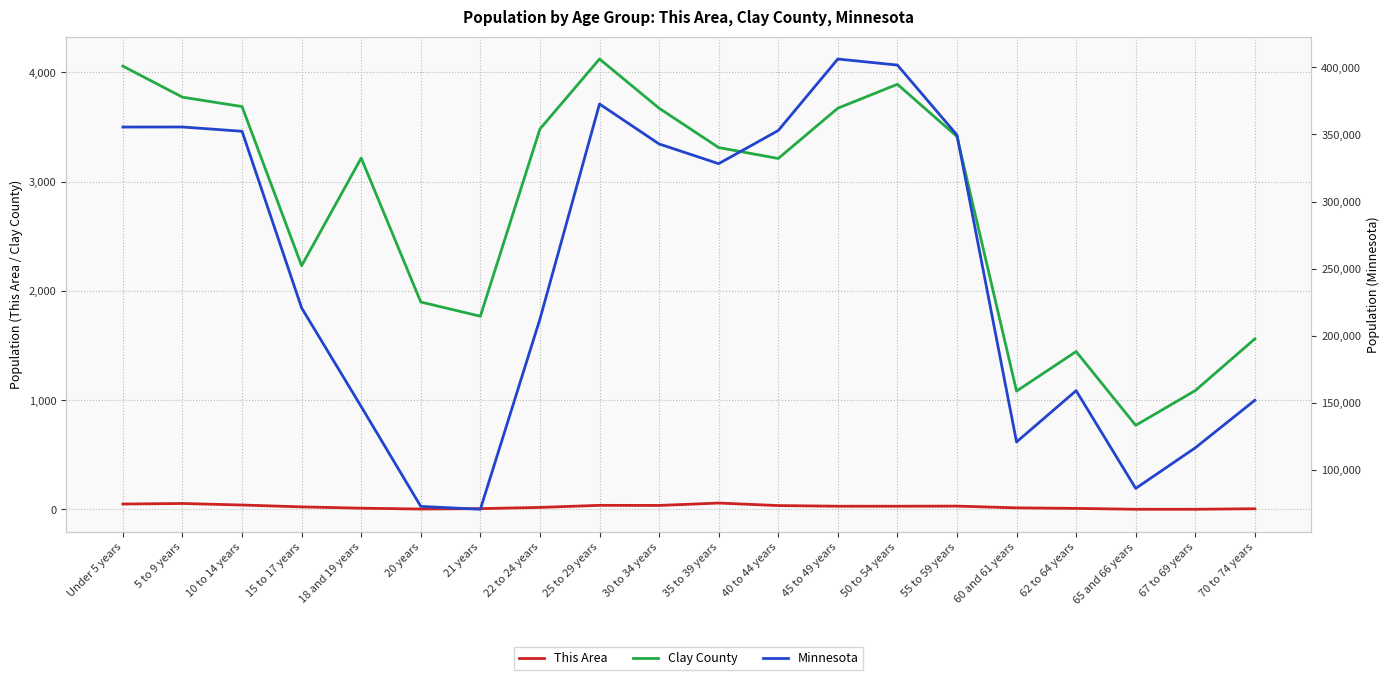

Which has a higher value, 70 to 74 years or 25 to 29 years?

25 to 29 years